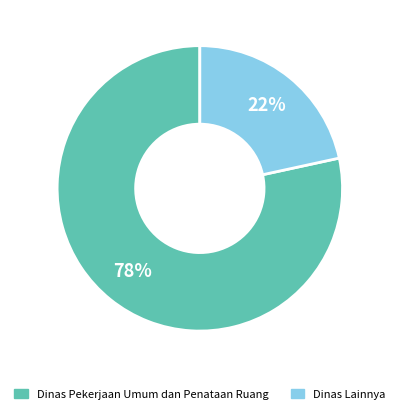

To the nearest percent, what is the average slice percentage?

50%